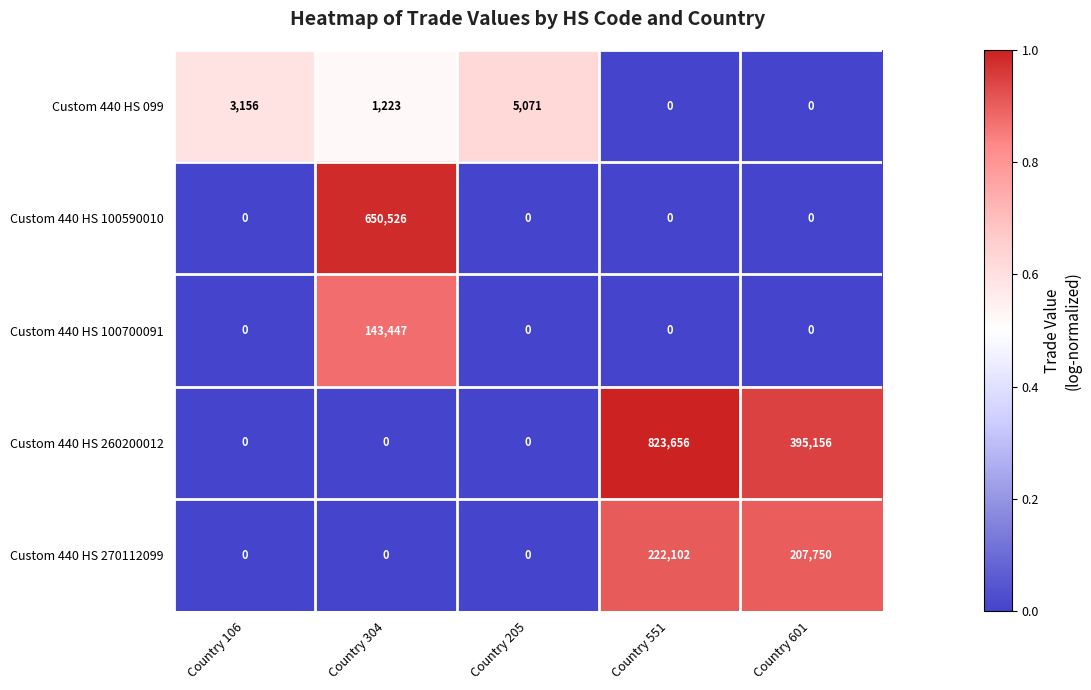

The value of Custom 440 HS 270112099 at Country 304 is 0. True or false?

True